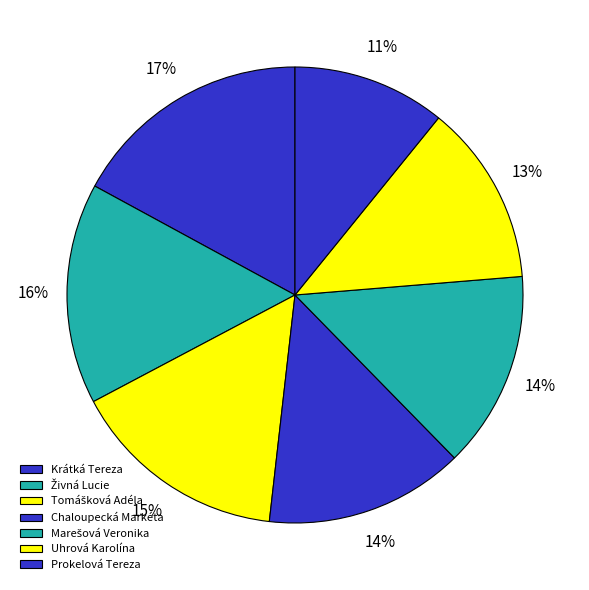

To the nearest percent, what is the combined percentage of Tomášková Adéla and Chaloupecká Markéta?

30%